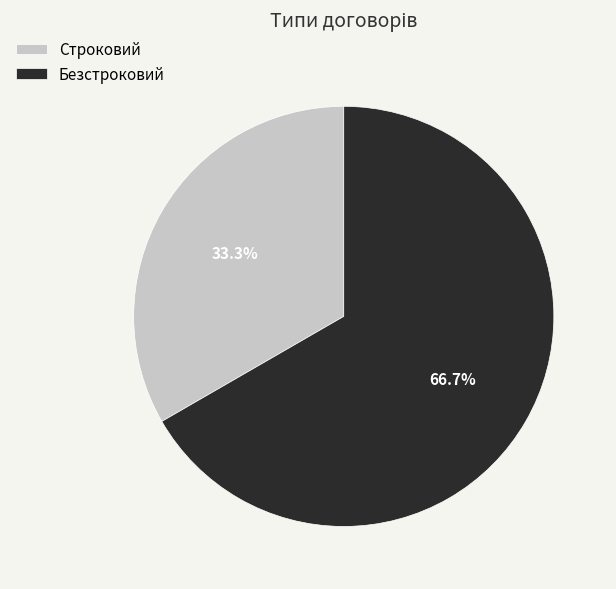

To the nearest percent, what is the difference between the Безстроковий and Строковий slice percentages?

33%